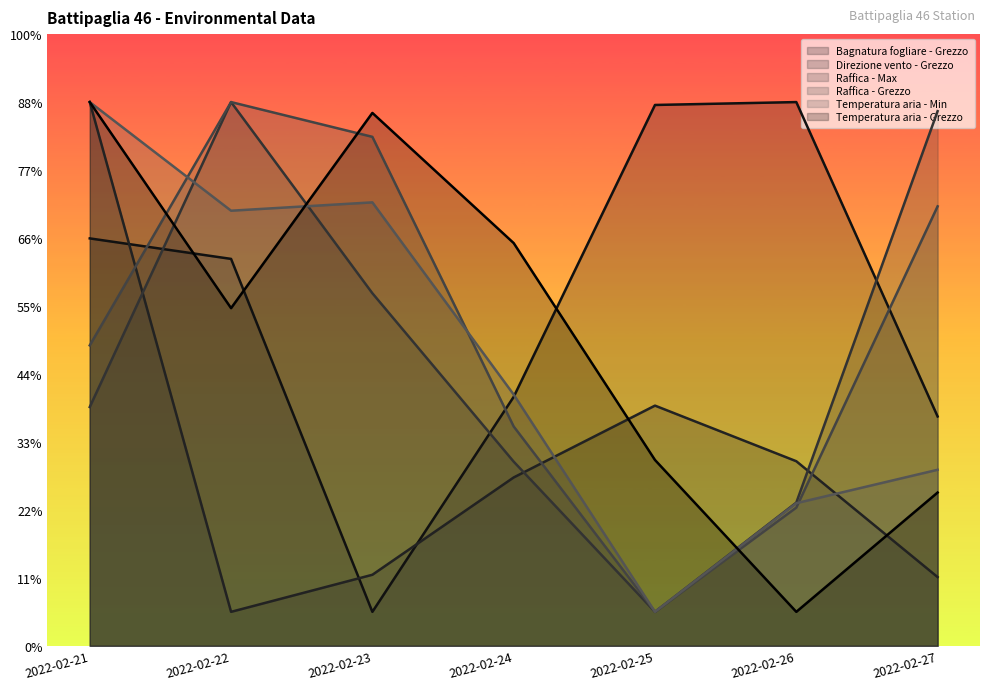

What is the value of the Temperatura aria - Grezzo point at the 5th from the left?

273.4